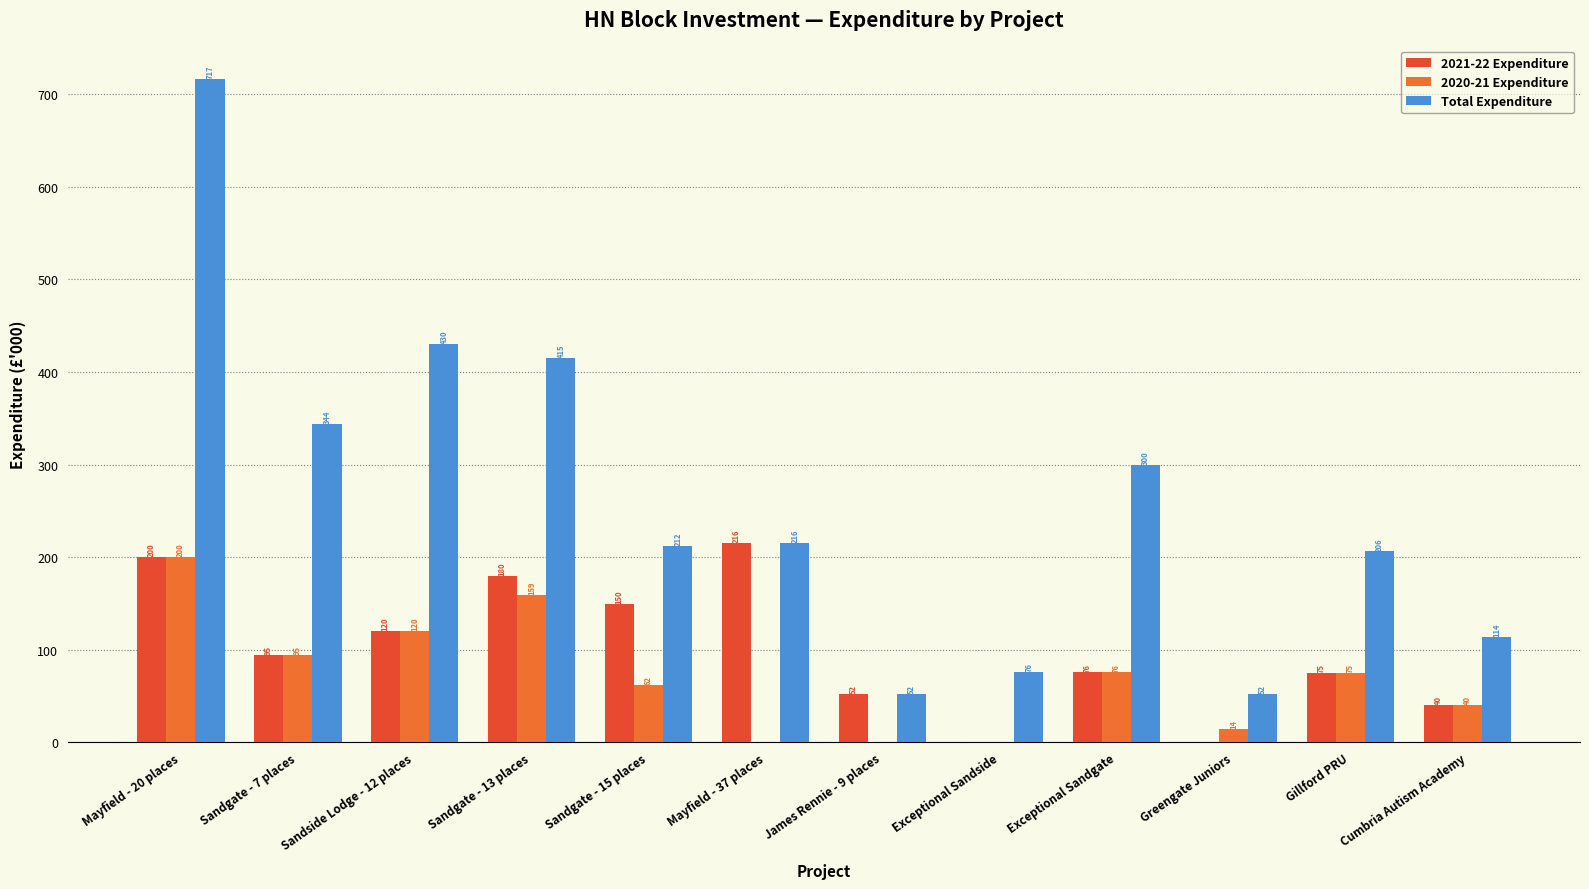

What value does the 2020-21 Expenditure series have at Sandgate - 15 places?

62.5